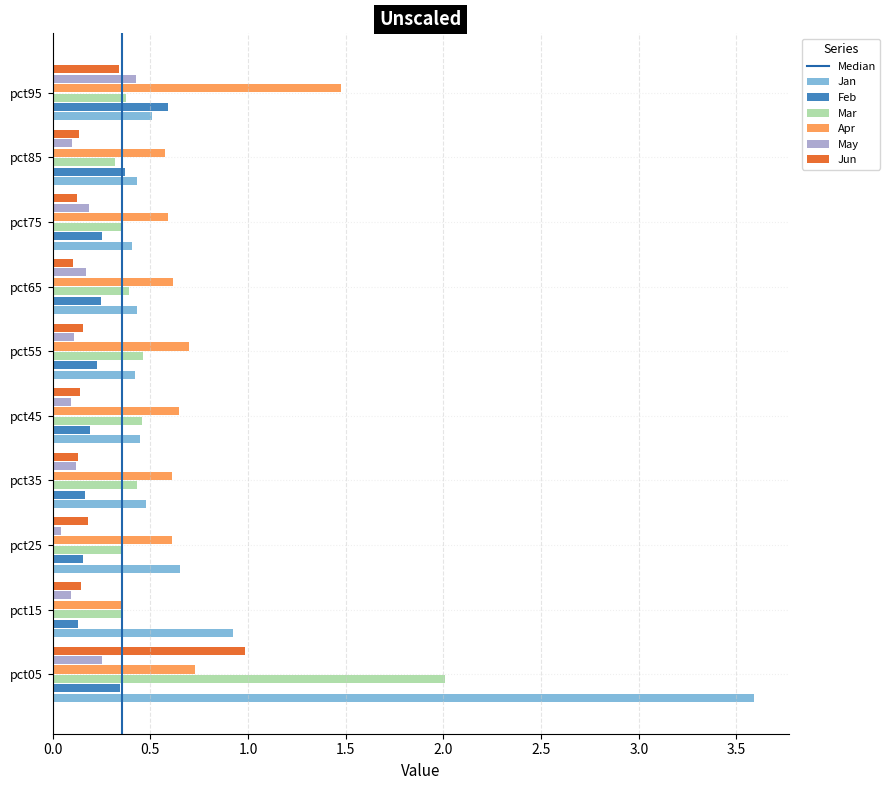

The value of Jan at pct75 is 0.4. True or false?

True